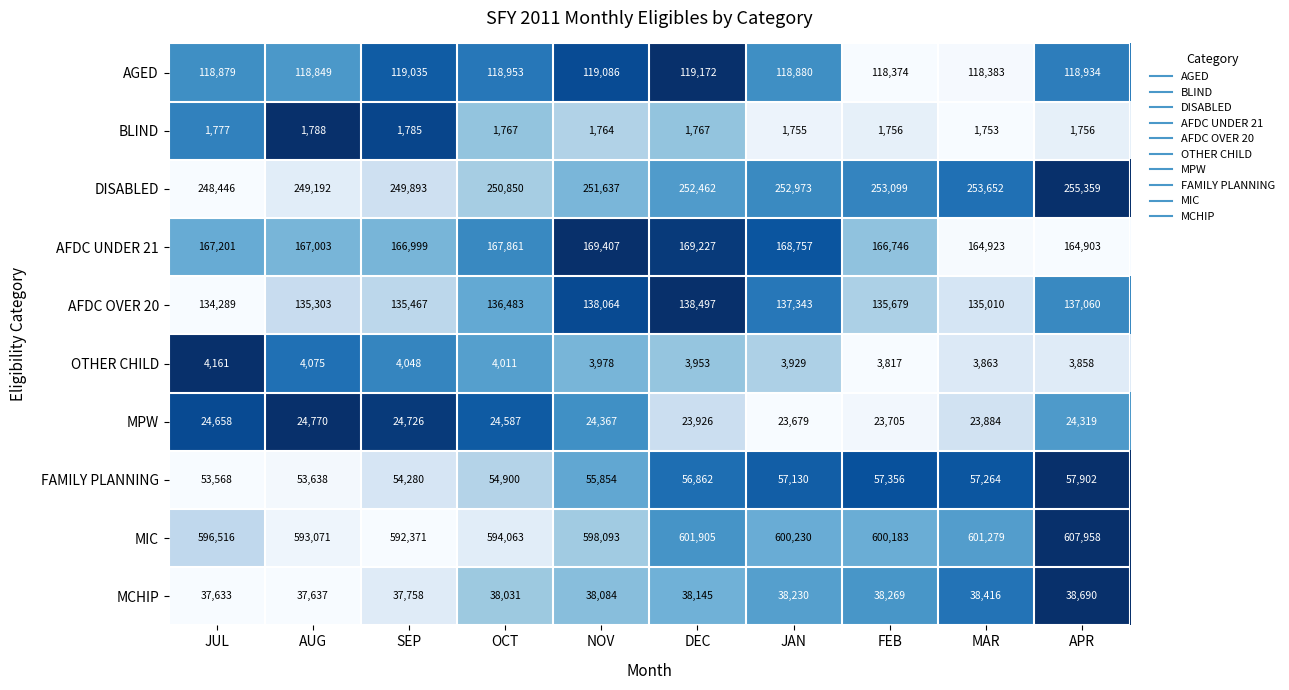

Which series has the largest total across all categories?

MIC